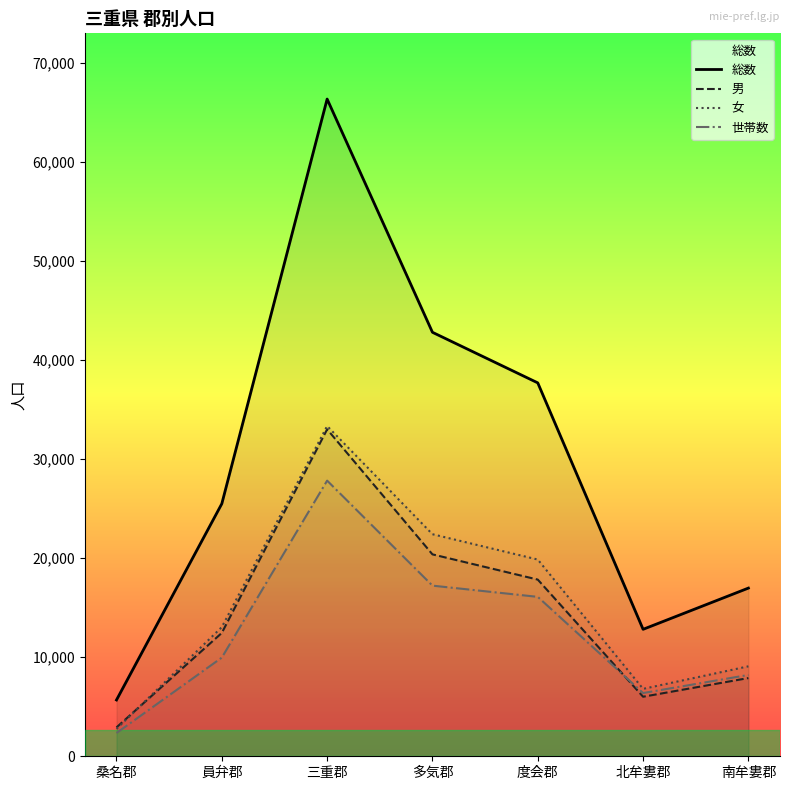

True or false: 女 has a value of 5374 at 度会郡.

False